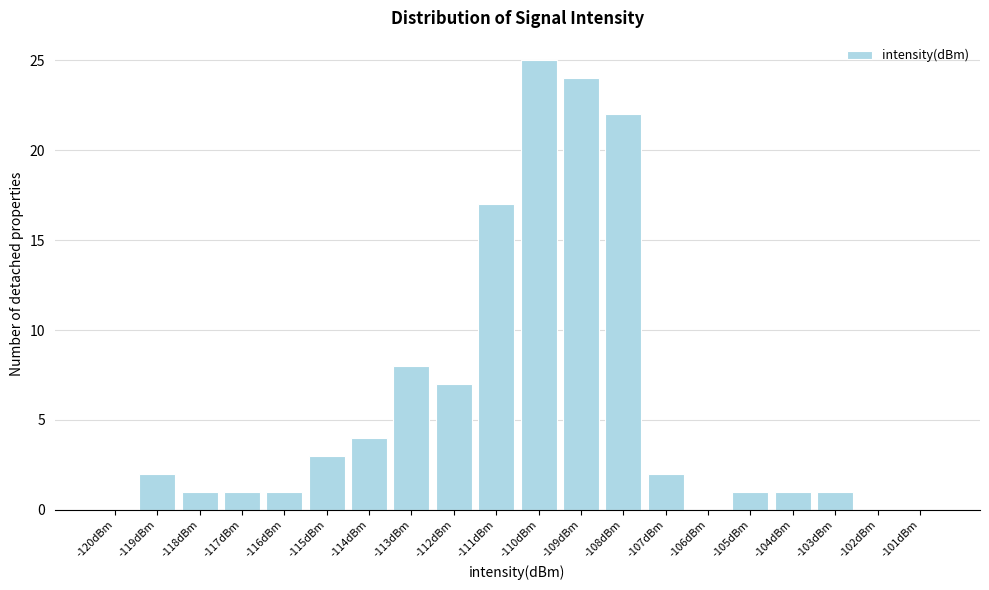

Reading left to right, what are all the values shown in this chart?

-120dBm=0	-119dBm=2	-118dBm=1	-117dBm=1	-116dBm=1	-115dBm=3	-114dBm=4	-113dBm=8	-112dBm=7	-111dBm=17	-110dBm=25	-109dBm=24	-108dBm=22	-107dBm=2	-106dBm=0	-105dBm=1	-104dBm=1	-103dBm=1	-102dBm=0	-101dBm=0